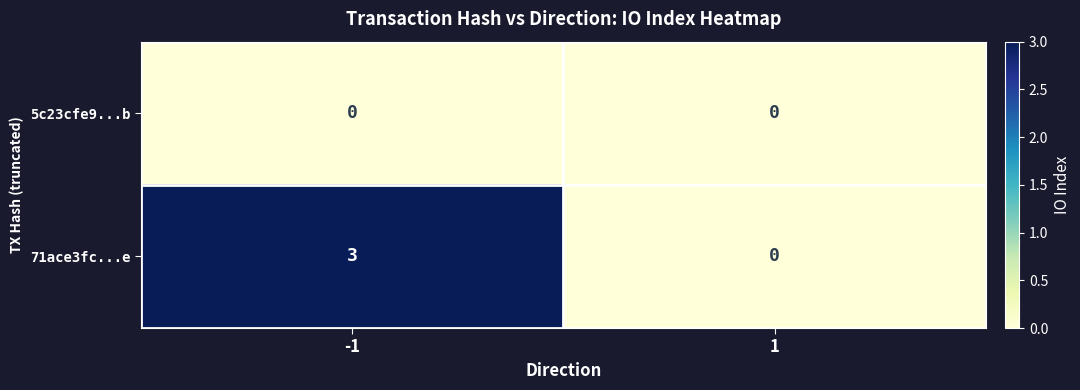

Which series changed the most between -1 and 1?

71ace3fc...e